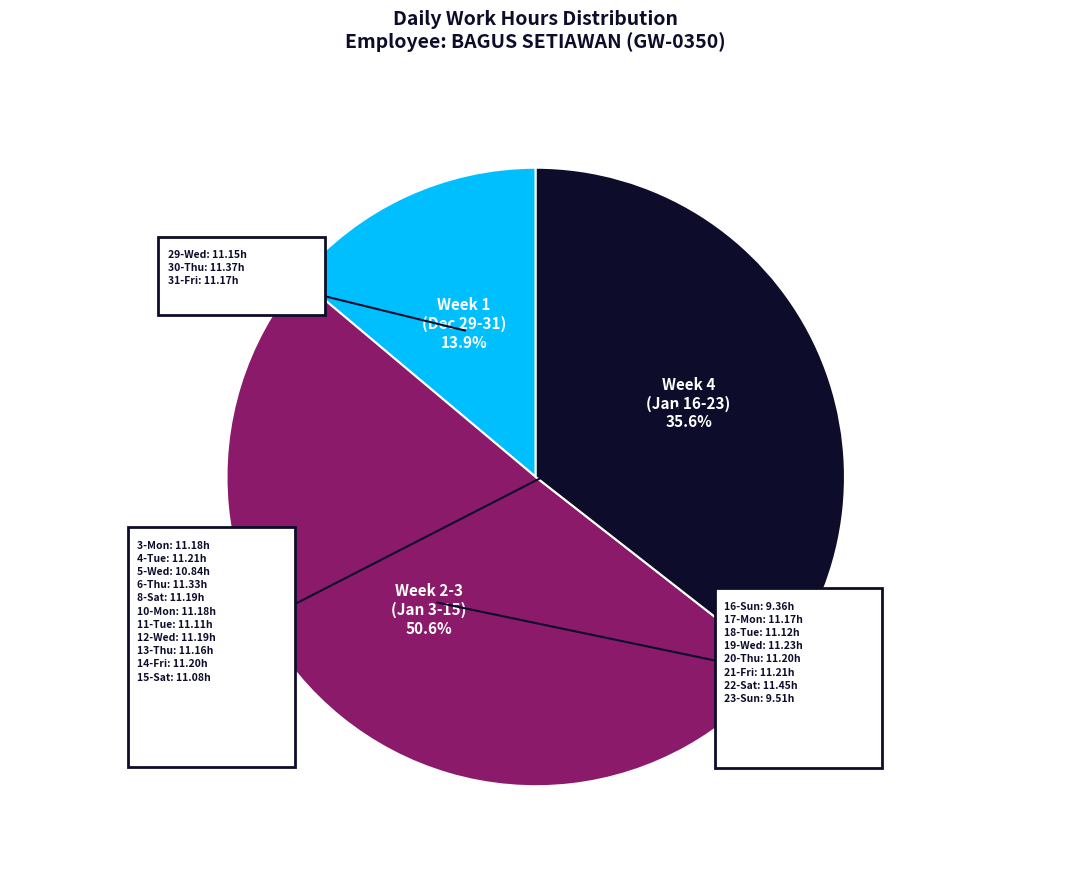

Does 16-Sun represent more than half of the total?

No